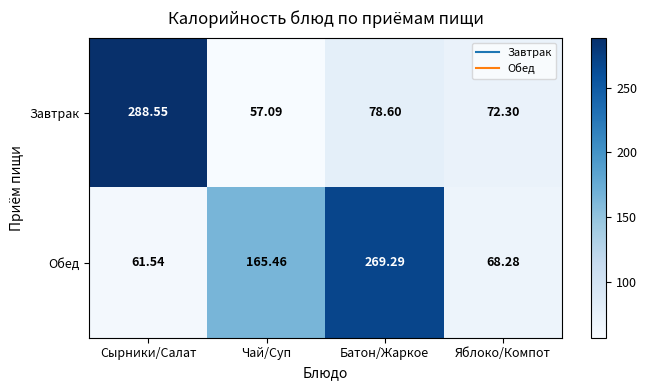

At which label is Завтрак closest to 172?

Батон/Жаркое